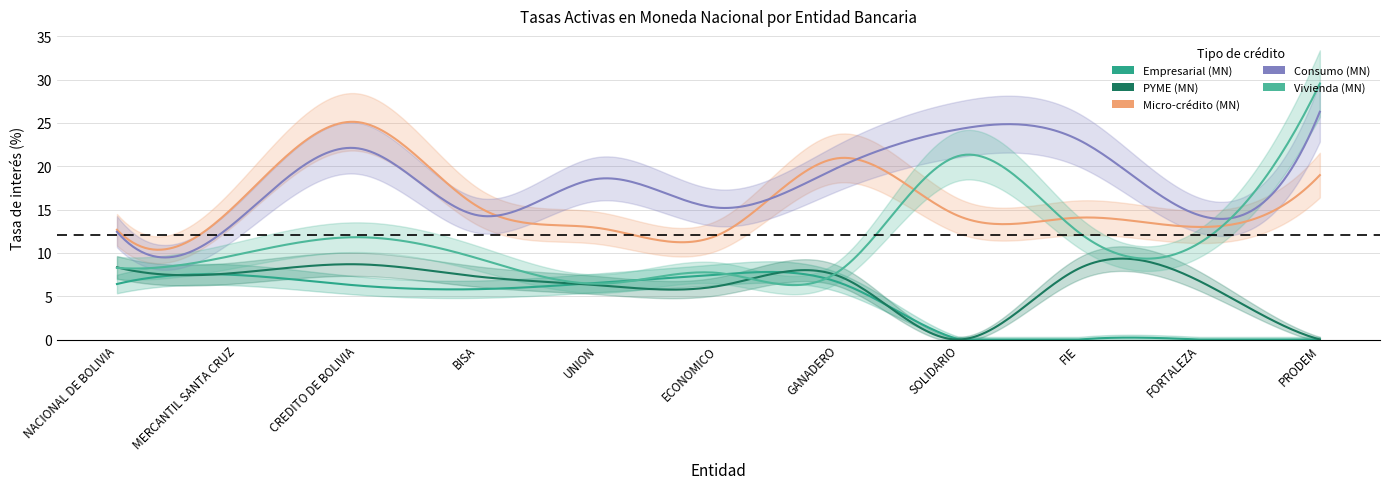

True or false: Consumo (MN) and Empresarial (MN) cross at least once.

False